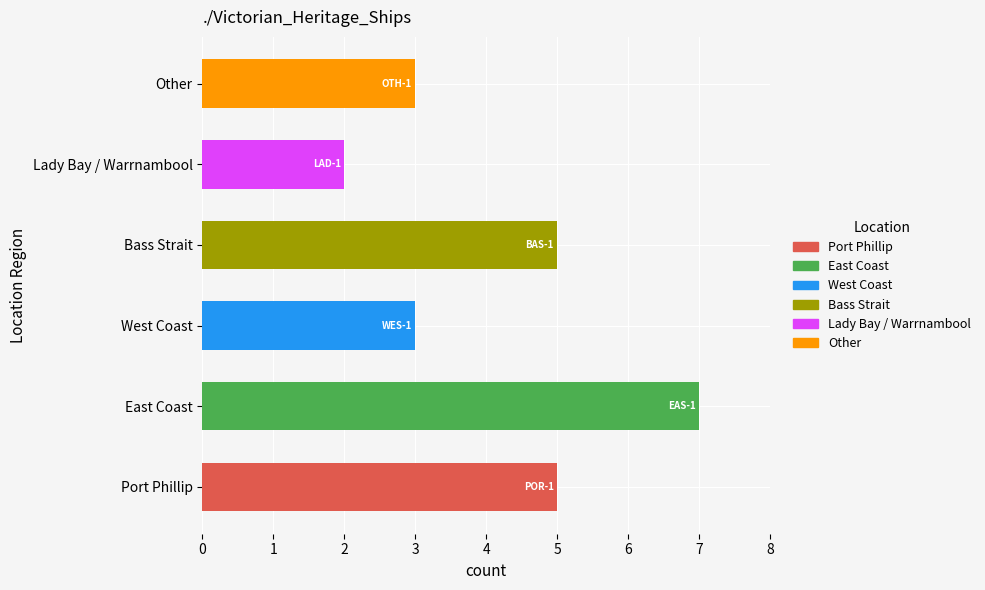

List the labels in order of value, smallest first.

Lady Bay / Warrnambool, West Coast, Other, Port Phillip, Bass Strait, East Coast